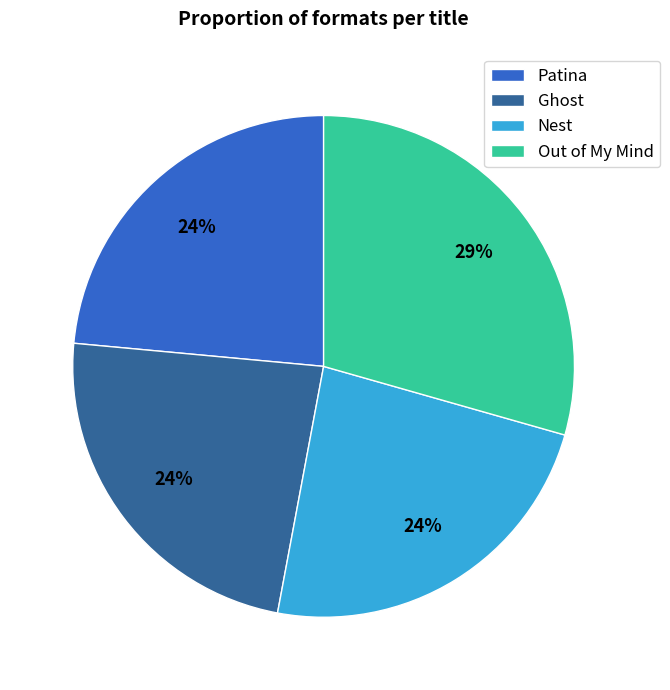

How many slices are in this pie chart?

4